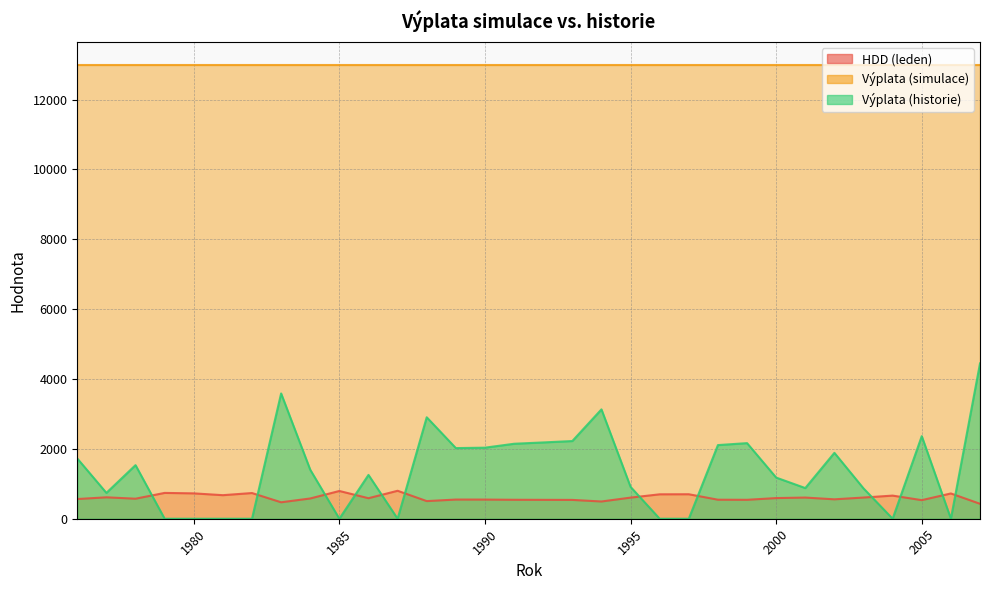

The value of HDD (leden) at 1994 is 141.4. True or false?

False